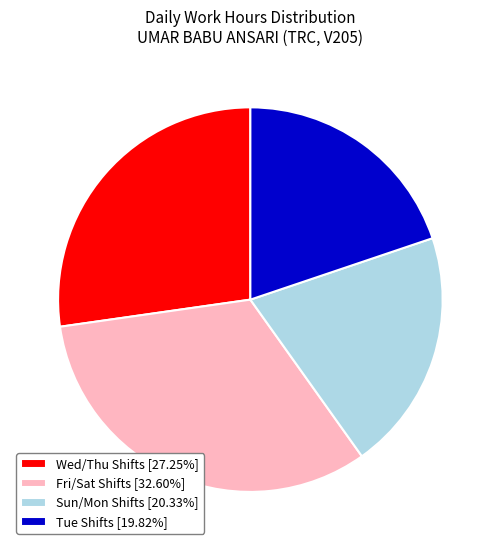

Is Wed/Thu Shifts [27.25%] the majority of the pie?

No